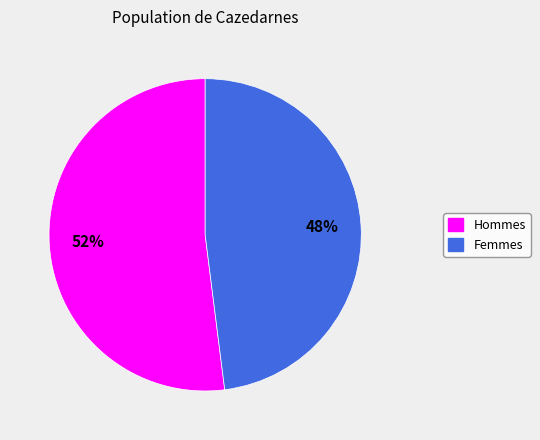

To the nearest percent, what is the average slice percentage?

50%